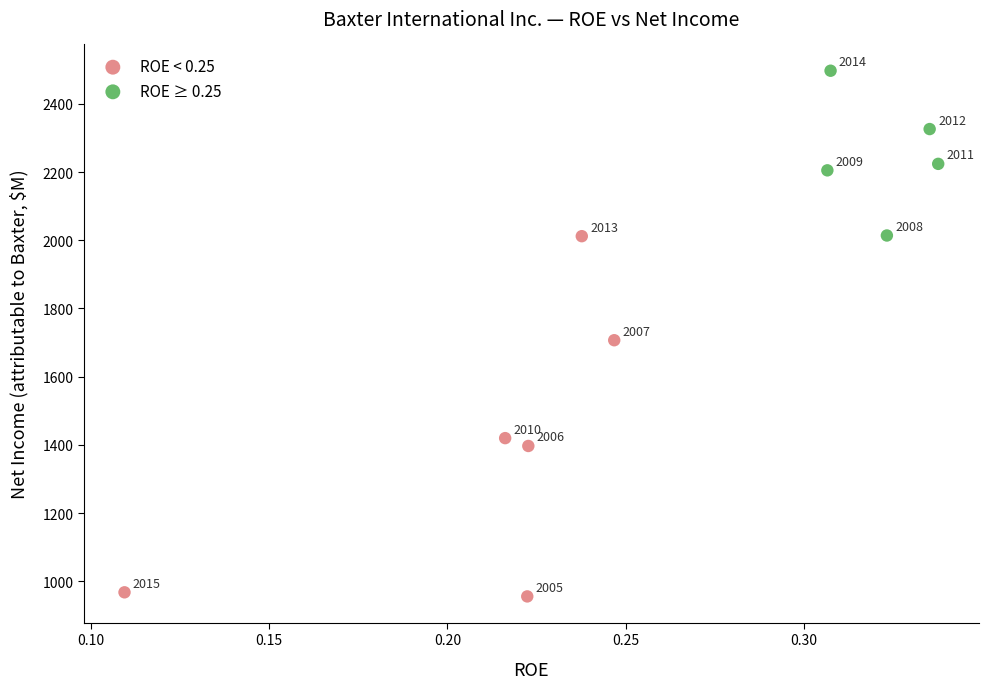

What are all the series names shown in the legend?

ROE < 0.25, ROE ≥ 0.25